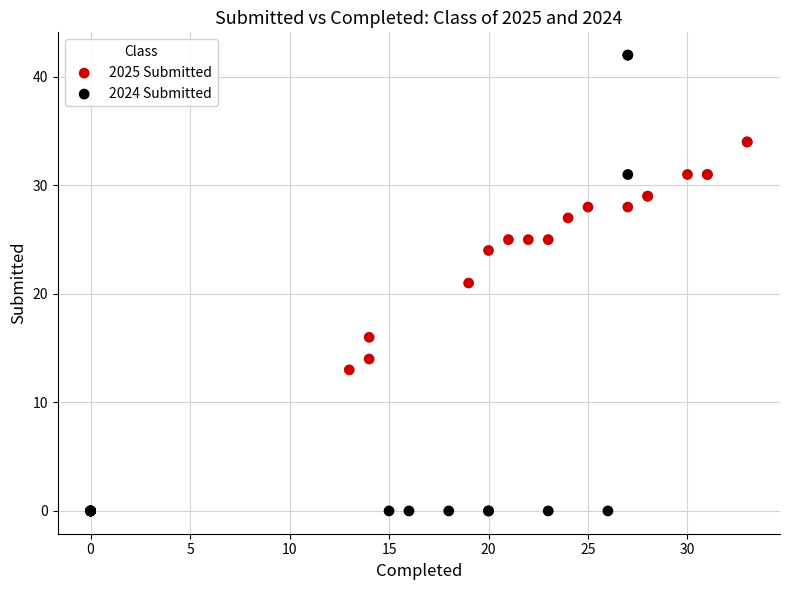

What are all the series names shown in the legend?

2025 Submitted, 2024 Submitted